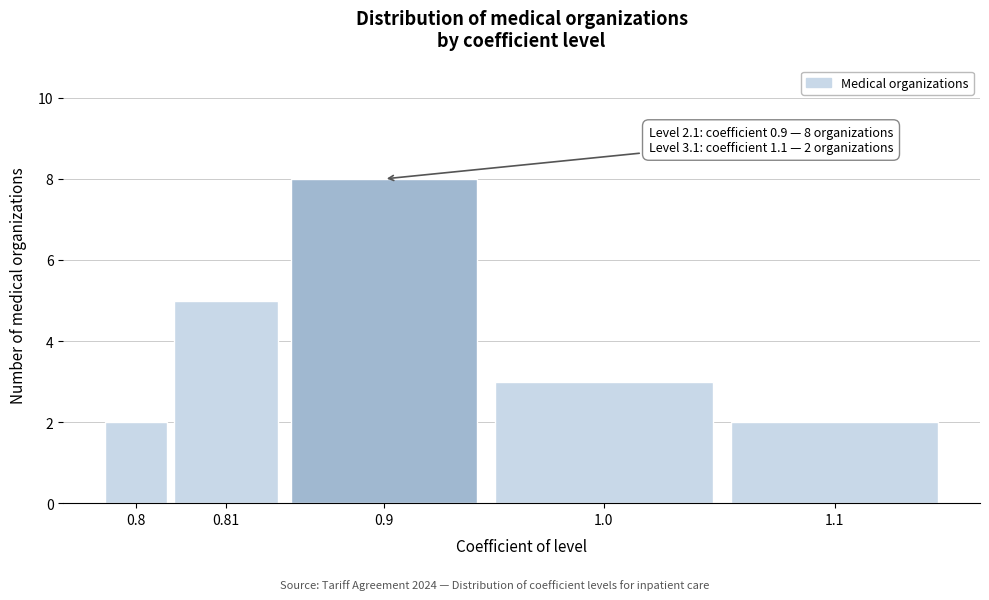

Reading left to right, what are all the values shown in this chart?

2	5	8	3	2